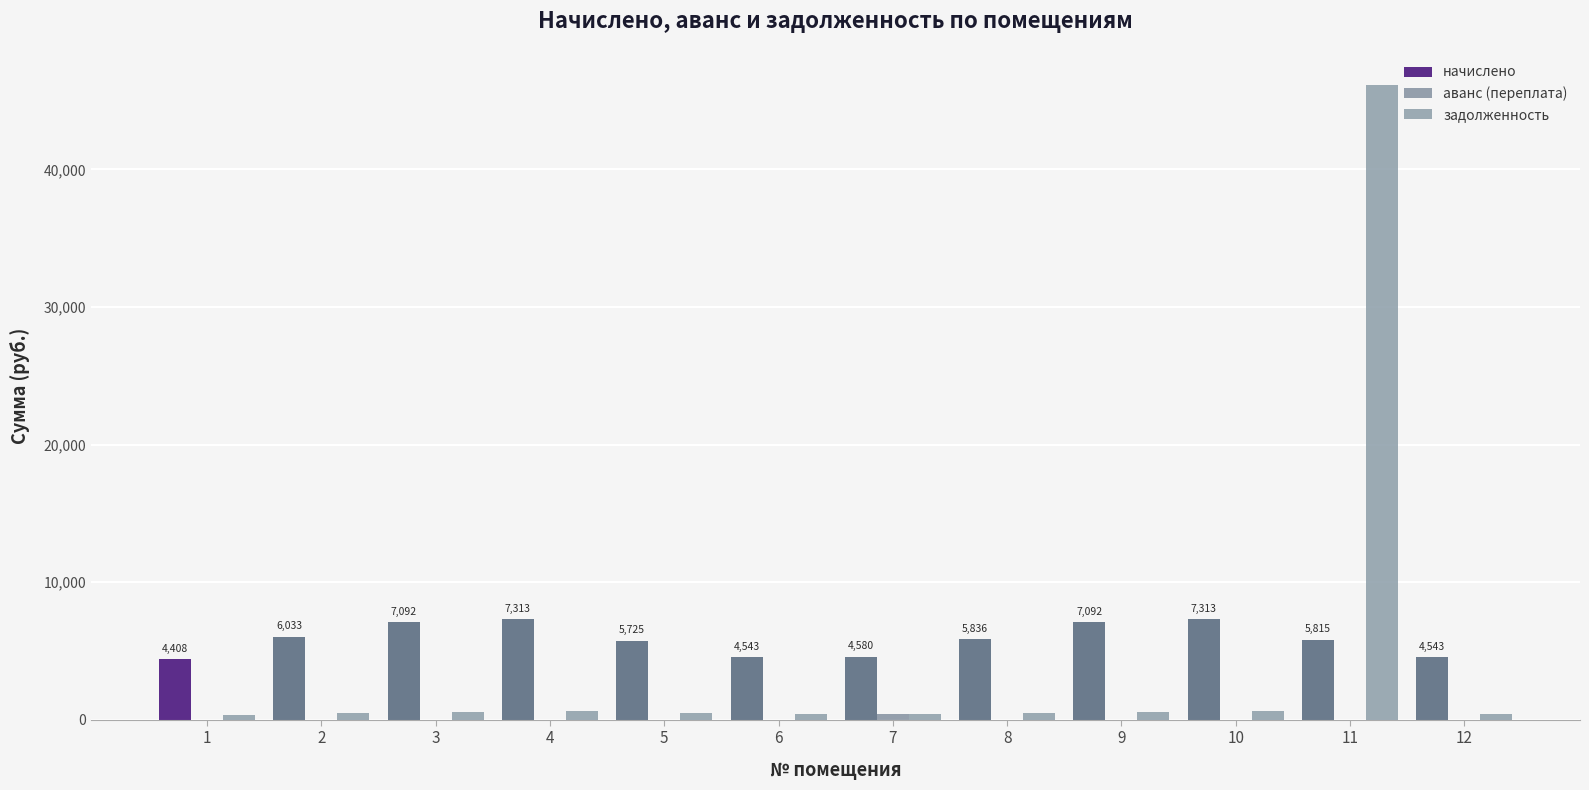

List the series in order of their peak value, lowest first.

аванс (переплата), начислено, задолженность